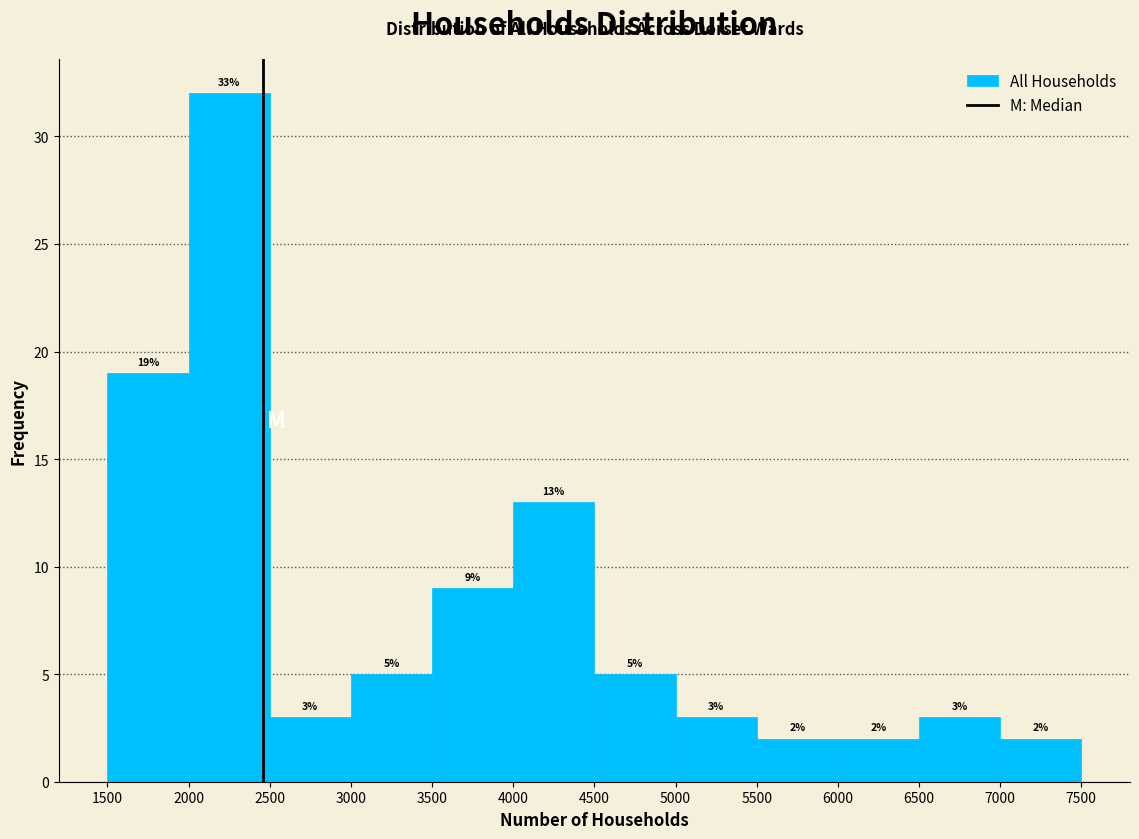

Which range on the x-axis has the tallest bar?

2000 to 2500